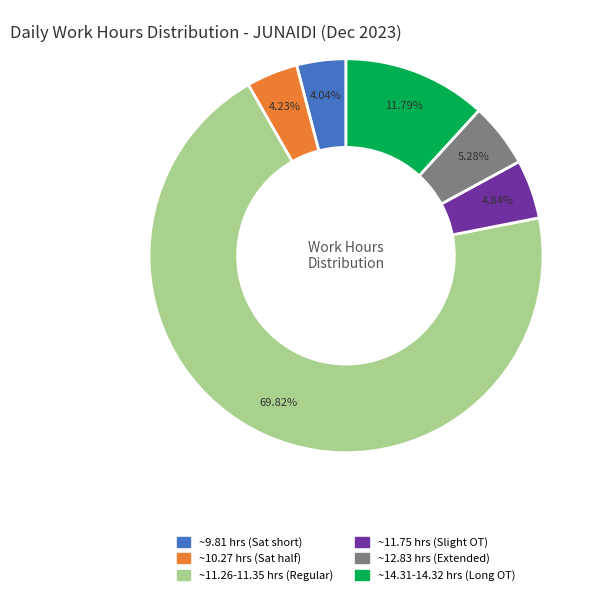

Does any single category account for the majority?

Yes